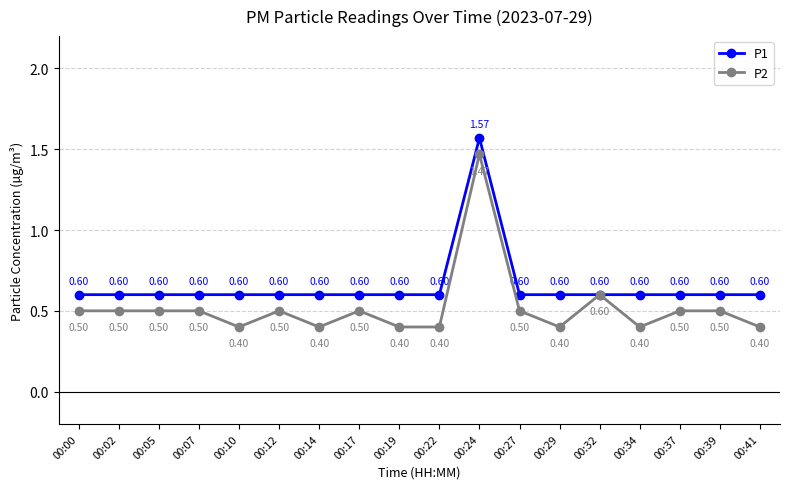

Which series has the largest range (max minus min)?

P2